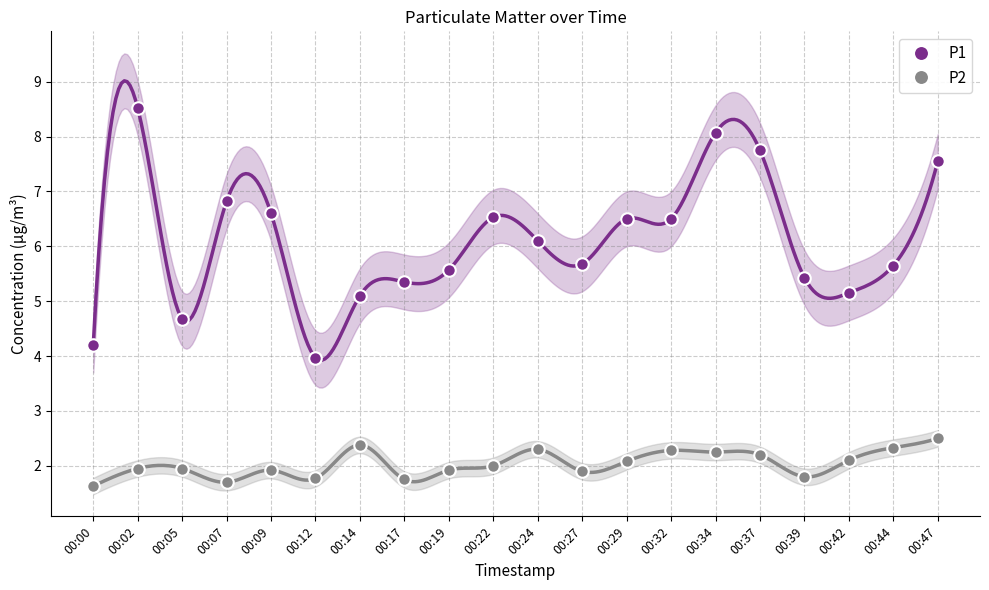

Which series has the largest total across all categories?

P1